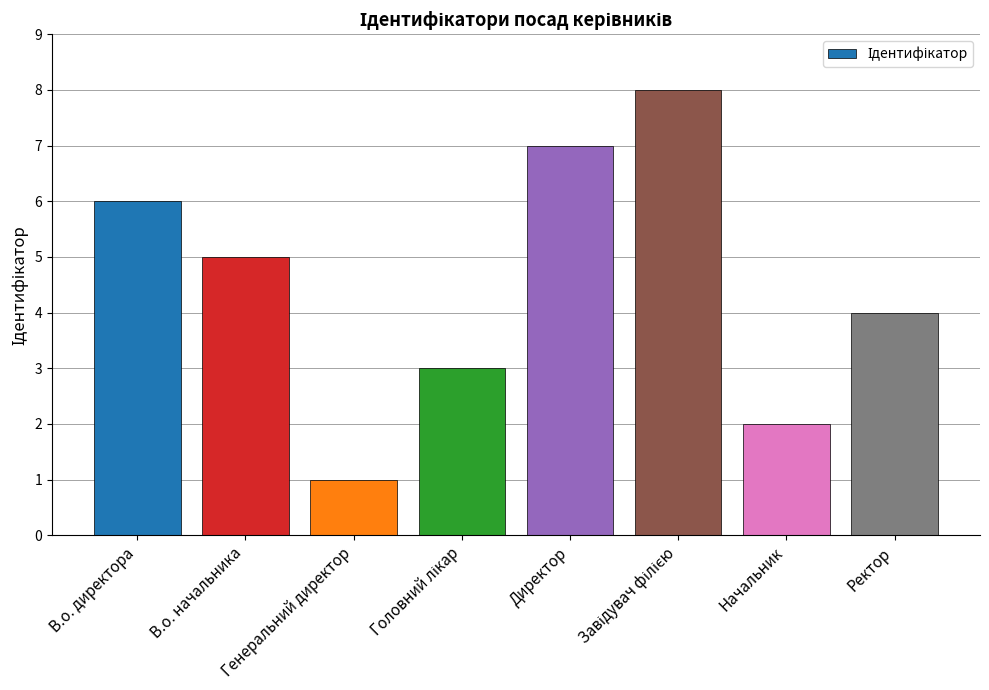

Does the chart contain any negative values?

No